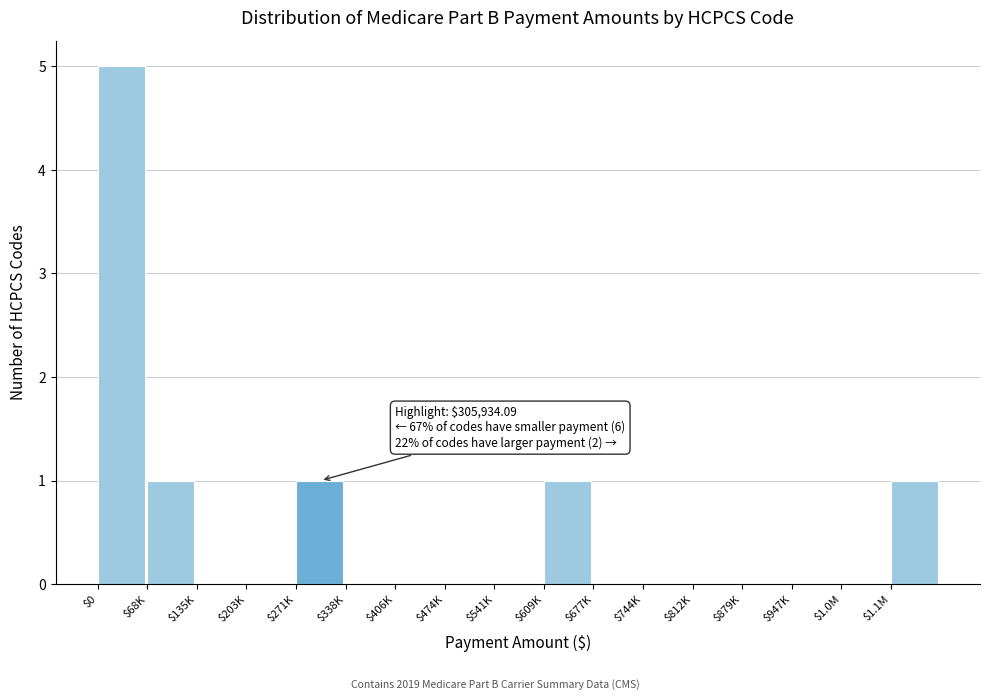

What is the maximum value shown in the chart?

5